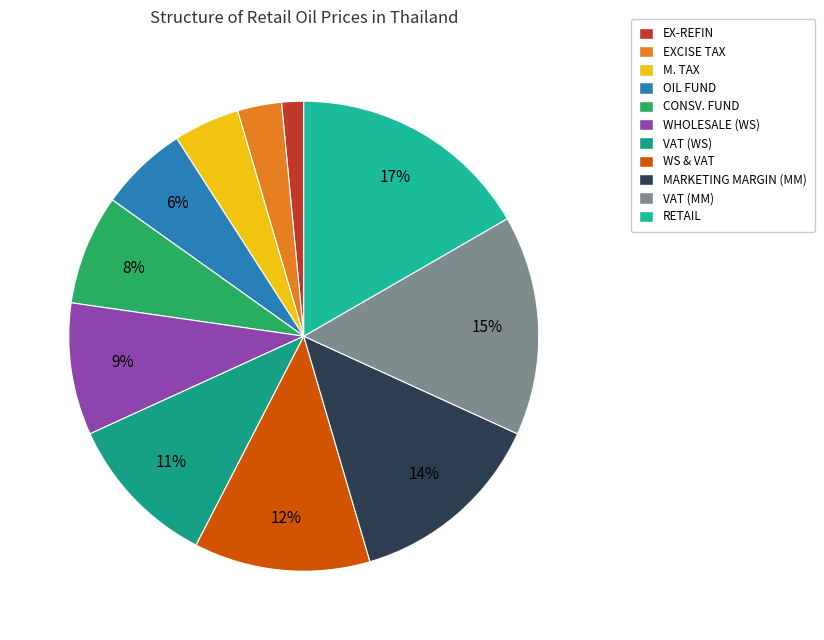

Do M. TAX and RETAIL together represent more than half of the pie?

No